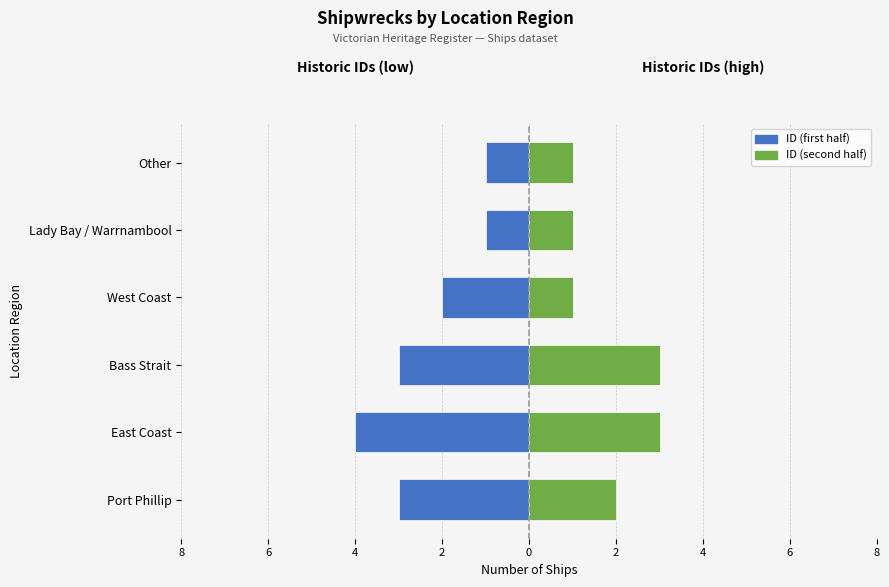

Between West Coast and Lady Bay / Warrnambool, which series saw the biggest shift?

ID (first half)